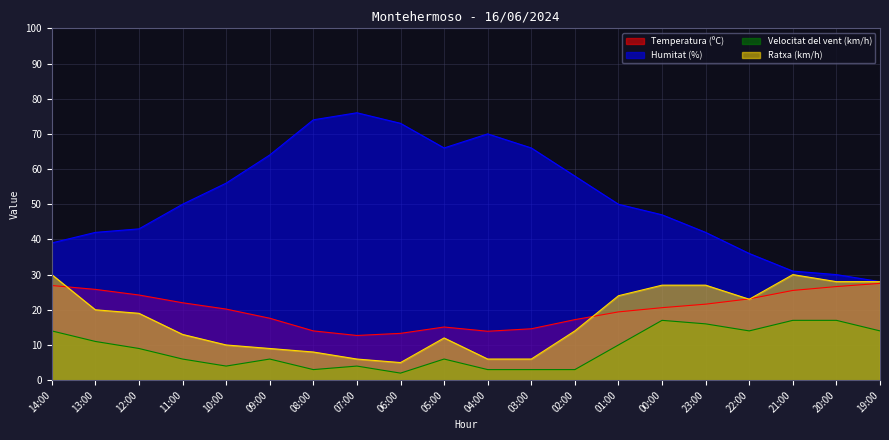

What are all the series names shown in the legend?

Temperatura (ºC), Humitat (%), Velocitat del vent (km/h), Ratxa (km/h)